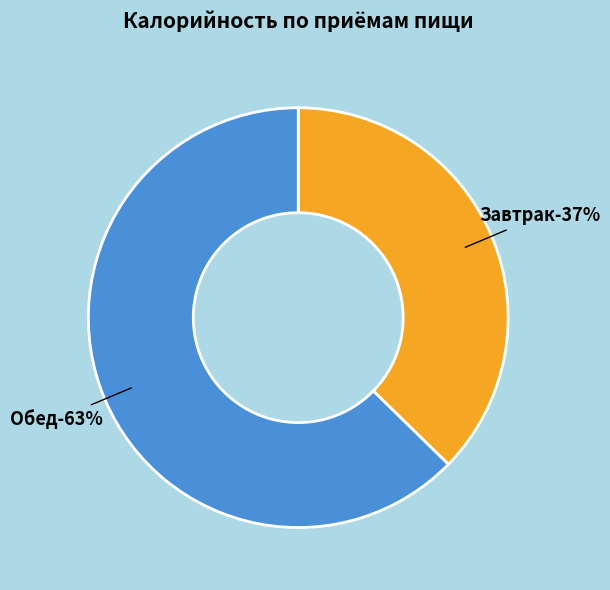

What is the largest slice in the pie chart?

Обед